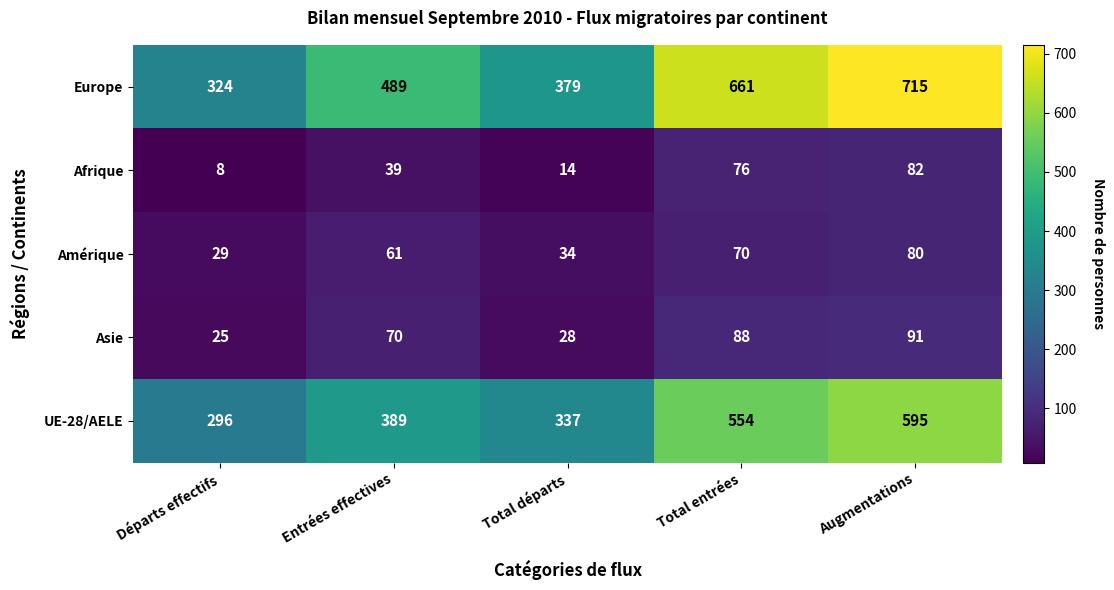

Is it true that Afrique equals 12 at Départs effectifs?

False